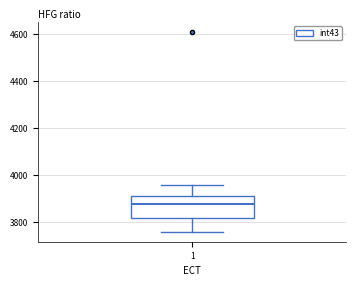

Read this box plot against the y-axis: the position of the median line, the range covered by the box, and the ends of both whiskers. The values are not printed on the chart, so give them approximately, as read against the axis.

median 3880, box 3820 to 3920, whiskers 3760 to 3960